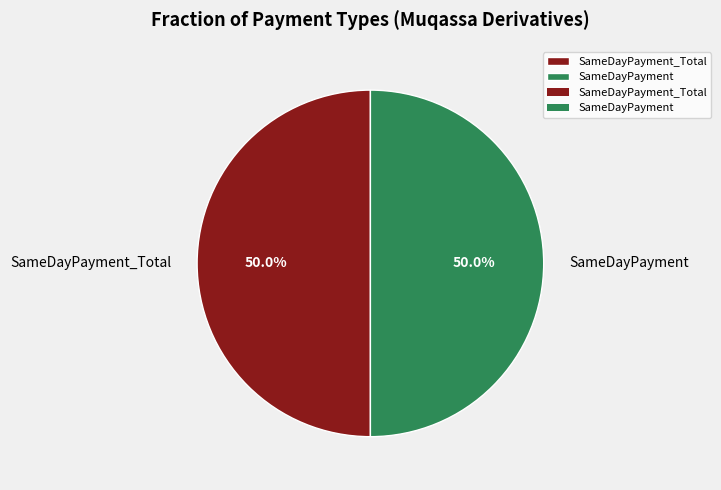

How much of the chart is everything except SameDayPayment_Total?

50.0%